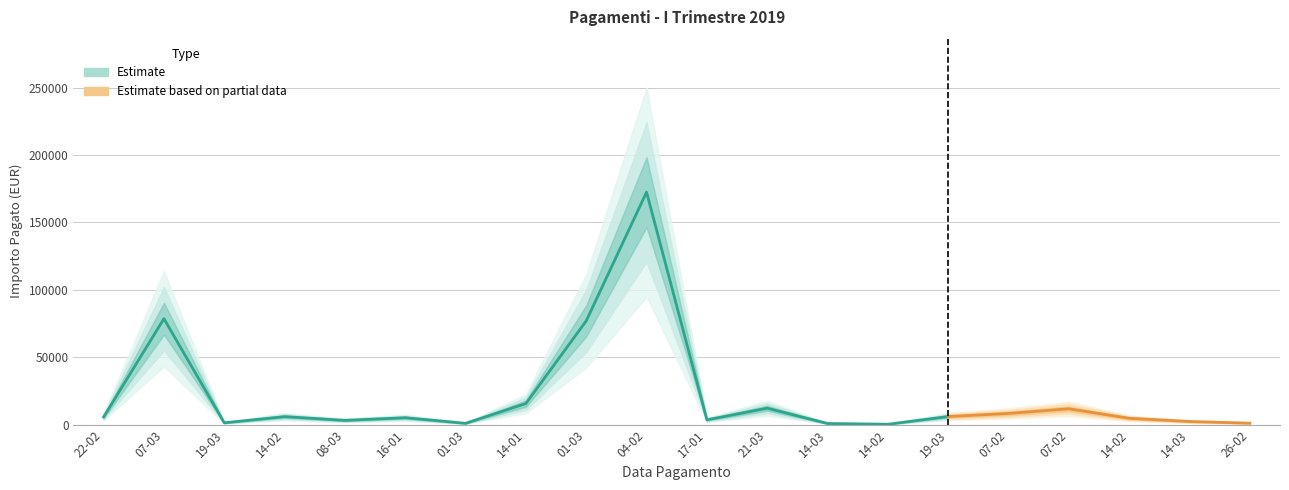

Reading left to right, transcribe all the data shown in this chart.

22-02=5740.9	07-03=78620.4	19-03=1420.9	14-02=6000.0	08-03=3216.7	16-01=5199.9	01-03=1031.2	14-01=15722.2	01-03=76998.4	04-02=172470.2	17-01=3632.6	21-03=12249.0	14-03=930.4	14-02=353.6	19-03=6090.2	07-02=8372.7	07-02=11821.8	14-02=4776.9	14-03=2388.4	26-02=1159.0